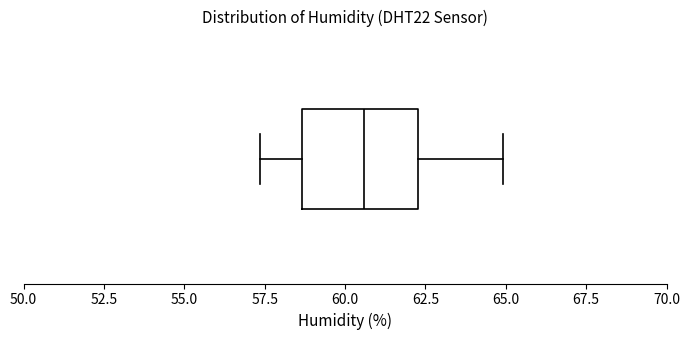

Read this box plot against the x-axis: the position of the median line, the range covered by the box, and the ends of both whiskers. The values are not printed on the chart, so give them approximately, as read against the axis.

median 60.5, box 58.5 to 62.5, whiskers 57.5 to 65.0